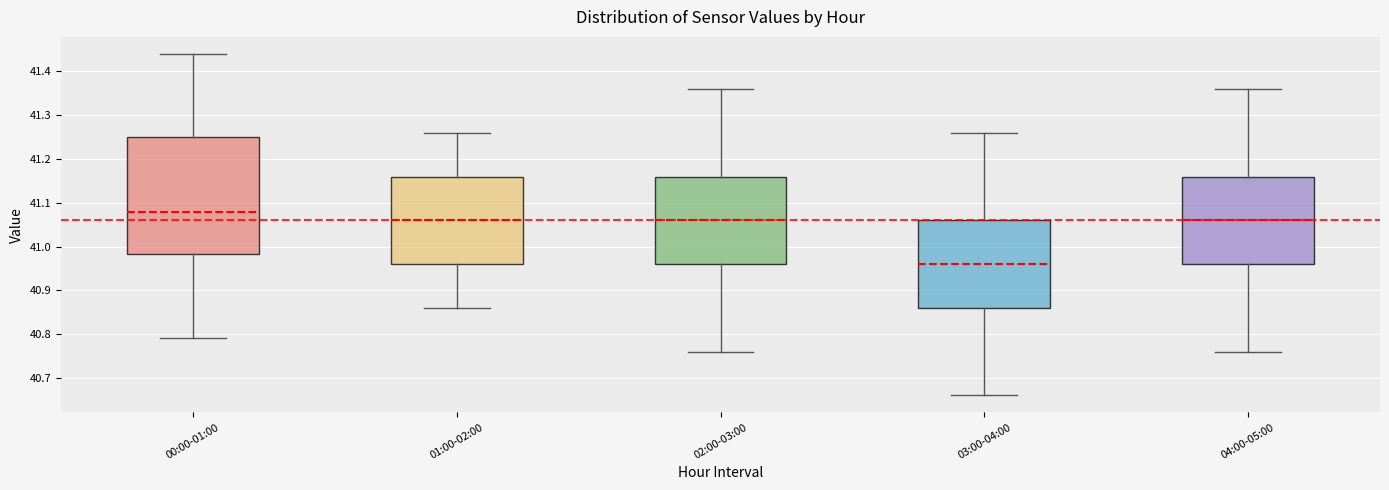

Reading left to right, read every box against the y-axis: the position of its median line, the range the box covers, and the ends of its whiskers. The values are not printed on the chart, so give them approximately, as read against the axis.

00:00-01:00: median 41.08, box 40.98 to 41.25, whiskers 40.79 to 41.44
01:00-02:00: median 41.06, box 40.96 to 41.16, whiskers 40.86 to 41.26
02:00-03:00: median 41.06, box 40.96 to 41.16, whiskers 40.76 to 41.36
03:00-04:00: median 40.96, box 40.86 to 41.06, whiskers 40.66 to 41.26
04:00-05:00: median 41.06, box 40.96 to 41.16, whiskers 40.76 to 41.36